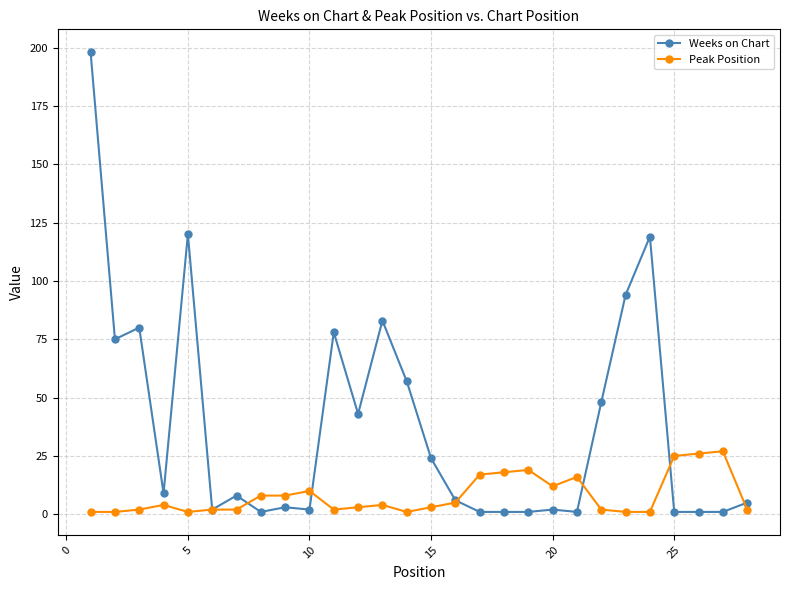

What is the difference between the second highest and second lowest values in the Peak Position series?

25